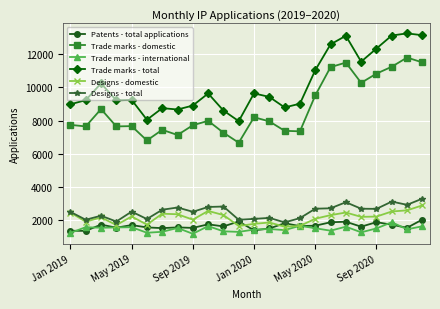

True or false: Designs - total has more than 1 interior local peaks.

True